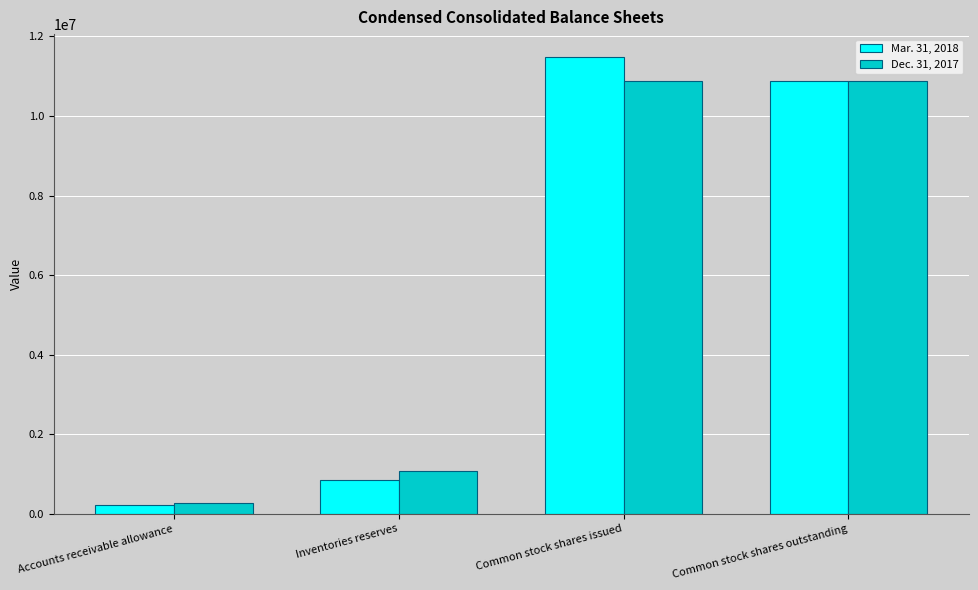

Is it true that Dec. 31, 2017 equals 274000 at Accounts receivable allowance?

True